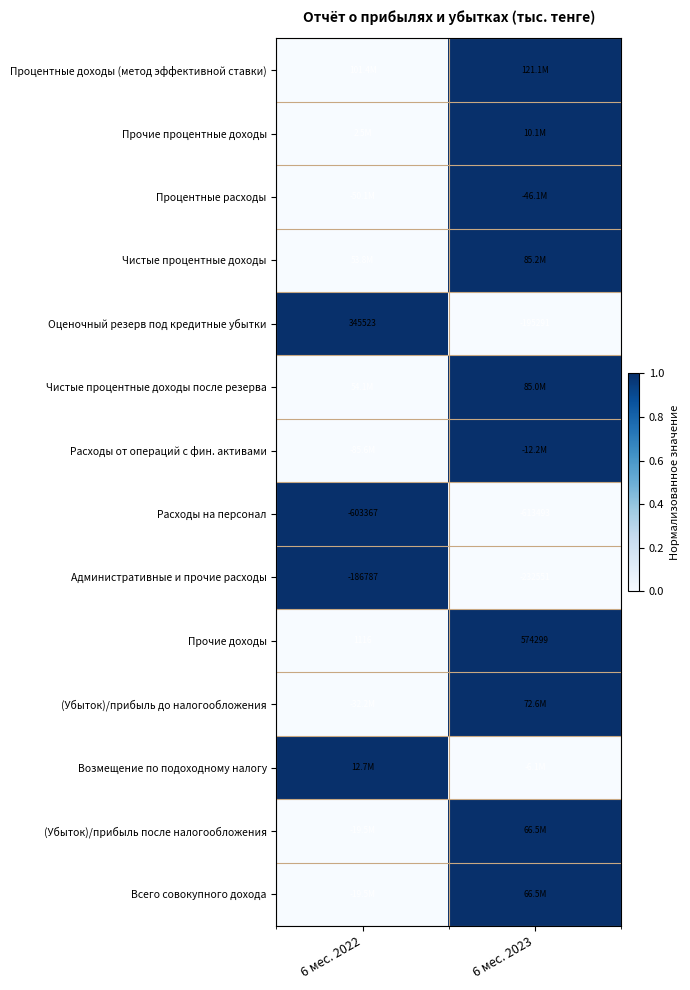

What value does the Расходы на персонал series have at 6 мес. 2023, to the nearest 100?

-613500